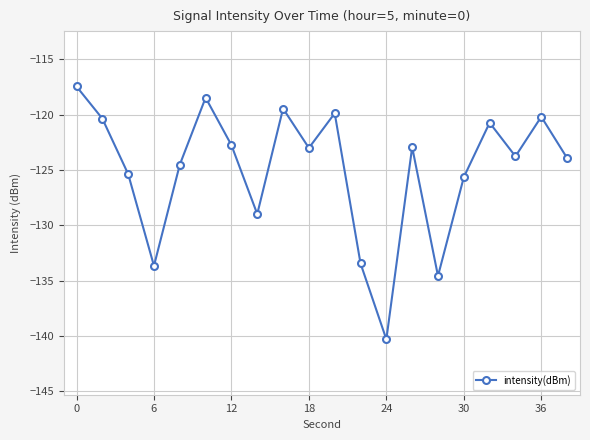

True or false: there are more than 2 points higher than both neighbors.

True